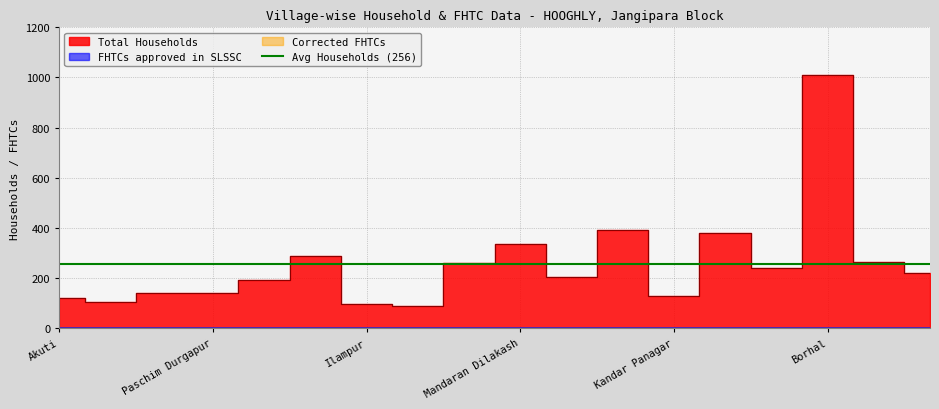

Reading left to right, list all the values displayed in this chart.

Total Households: Akuti=119	Radhaballabhpur=105	Baidyagari=141	Paschim Durgapur=142	Budul Badul Hati=192	Bhandarhati=289	Ilampur=96	Gabtala=87	Dakshin Dilakash=262	Mandaran Dilakash=335	Khurigachhi=205	Kulakash=392	Kandar Panagar=129	Paschim Gobindapur=379	Nikash=241	Borhal=1011	Satghara=263	Mathurabati=221
FHTCs approved in SLSSC: Akuti=0	Radhaballabhpur=0	Baidyagari=0	Paschim Durgapur=0	Budul Badul Hati=0	Bhandarhati=0	Ilampur=0	Gabtala=0	Dakshin Dilakash=0	Mandaran Dilakash=0	Khurigachhi=0	Kulakash=0	Kandar Panagar=0	Paschim Gobindapur=0	Nikash=0	Borhal=0	Satghara=0	Mathurabati=0
Corrected FHTCs: Akuti=0	Radhaballabhpur=0	Baidyagari=0	Paschim Durgapur=0	Budul Badul Hati=0	Bhandarhati=0	Ilampur=0	Gabtala=0	Dakshin Dilakash=0	Mandaran Dilakash=0	Khurigachhi=0	Kulakash=0	Kandar Panagar=0	Paschim Gobindapur=0	Nikash=0	Borhal=0	Satghara=0	Mathurabati=0